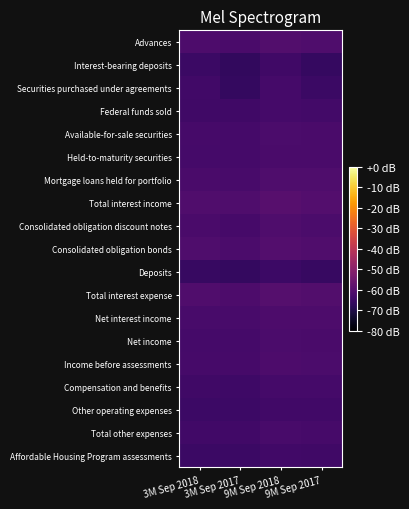

Reading left to right, transcribe all the data shown in this chart.

Advances: 3M Sep 2018=-61.7	3M Sep 2017=-62.2	9M Sep 2018=-60.7	9M Sep 2017=-61.3
Interest-bearing deposits: 3M Sep 2018=-65.1	3M Sep 2017=-66.8	9M Sep 2018=-64.3	9M Sep 2017=-66.1
Securities purchased under agreements: 3M Sep 2018=-63.9	3M Sep 2017=-66.5	9M Sep 2018=-63.2	9M Sep 2017=-65.2
Federal funds sold: 3M Sep 2018=-64.1	3M Sep 2017=-64.2	9M Sep 2018=-63.3	9M Sep 2017=-63.4
Available-for-sale securities: 3M Sep 2018=-62.9	3M Sep 2017=-63.4	9M Sep 2018=-62.0	9M Sep 2017=-62.5
Held-to-maturity securities: 3M Sep 2018=-63.2	3M Sep 2017=-63.4	9M Sep 2018=-62.2	9M Sep 2017=-62.5
Mortgage loans held for portfolio: 3M Sep 2018=-62.4	3M Sep 2017=-62.5	9M Sep 2018=-61.4	9M Sep 2017=-61.5
Total interest income: 3M Sep 2018=-60.9	3M Sep 2017=-61.4	9M Sep 2018=-60.0	9M Sep 2017=-60.4
Consolidated obligation discount notes: 3M Sep 2018=-62.2	3M Sep 2017=-62.9	9M Sep 2018=-61.4	9M Sep 2017=-62.1
Consolidated obligation bonds: 3M Sep 2018=-61.5	3M Sep 2017=-61.9	9M Sep 2018=-60.6	9M Sep 2017=-61.0
Deposits: 3M Sep 2018=-65.7	3M Sep 2017=-66.5	9M Sep 2018=-64.8	9M Sep 2017=-65.6
Total interest expense: 3M Sep 2018=-61.1	3M Sep 2017=-61.6	9M Sep 2018=-60.2	9M Sep 2017=-60.7
Net interest income: 3M Sep 2018=-62.6	3M Sep 2017=-62.7	9M Sep 2018=-61.6	9M Sep 2017=-61.7
Net income: 3M Sep 2018=-63.2	3M Sep 2017=-63.2	9M Sep 2018=-61.9	9M Sep 2017=-62.2
Income before assessments: 3M Sep 2018=-63.1	3M Sep 2017=-63.1	9M Sep 2018=-61.8	9M Sep 2017=-62.1
Compensation and benefits: 3M Sep 2018=-64.3	3M Sep 2017=-64.4	9M Sep 2018=-63.2	9M Sep 2017=-63.4
Other operating expenses: 3M Sep 2018=-64.8	3M Sep 2017=-64.9	9M Sep 2018=-63.8	9M Sep 2017=-63.9
Total other expenses: 3M Sep 2018=-63.8	3M Sep 2017=-63.8	9M Sep 2018=-62.7	9M Sep 2017=-62.8
Affordable Housing Program assessments: 3M Sep 2018=-65.3	3M Sep 2017=-65.2	9M Sep 2018=-64.0	9M Sep 2017=-64.3